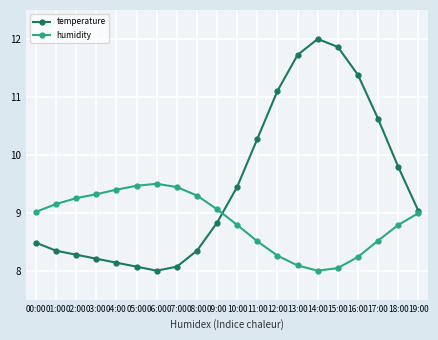

At which category does the chart reach its peak across all series?

14:00